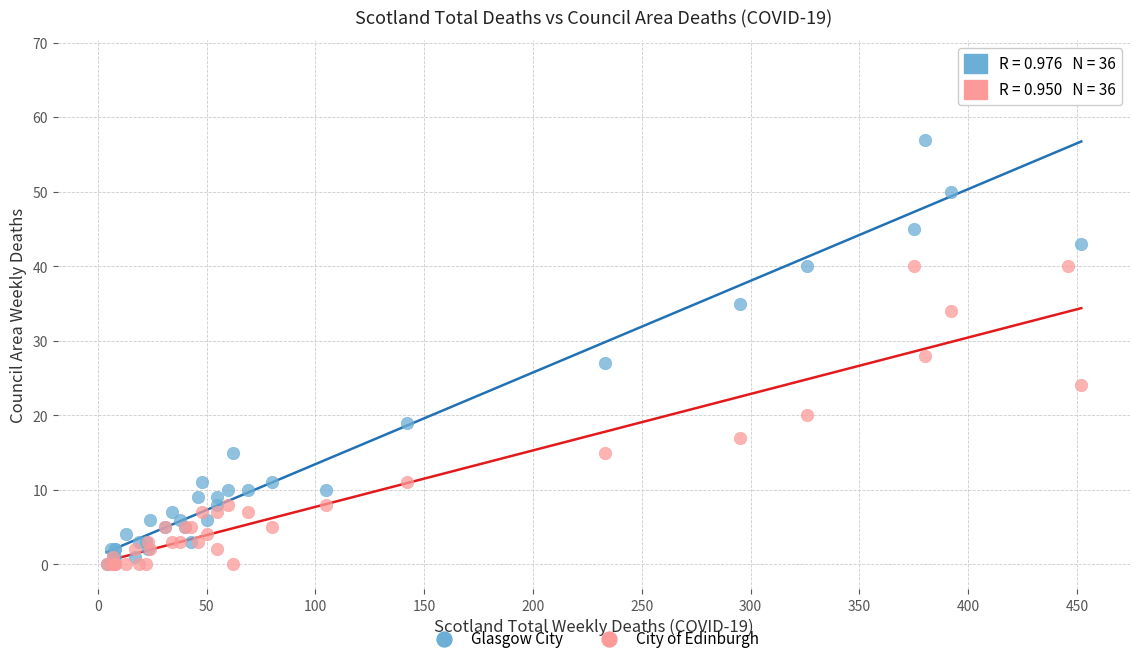

In the Glasgow City series, what Y value is closest to 33?

35